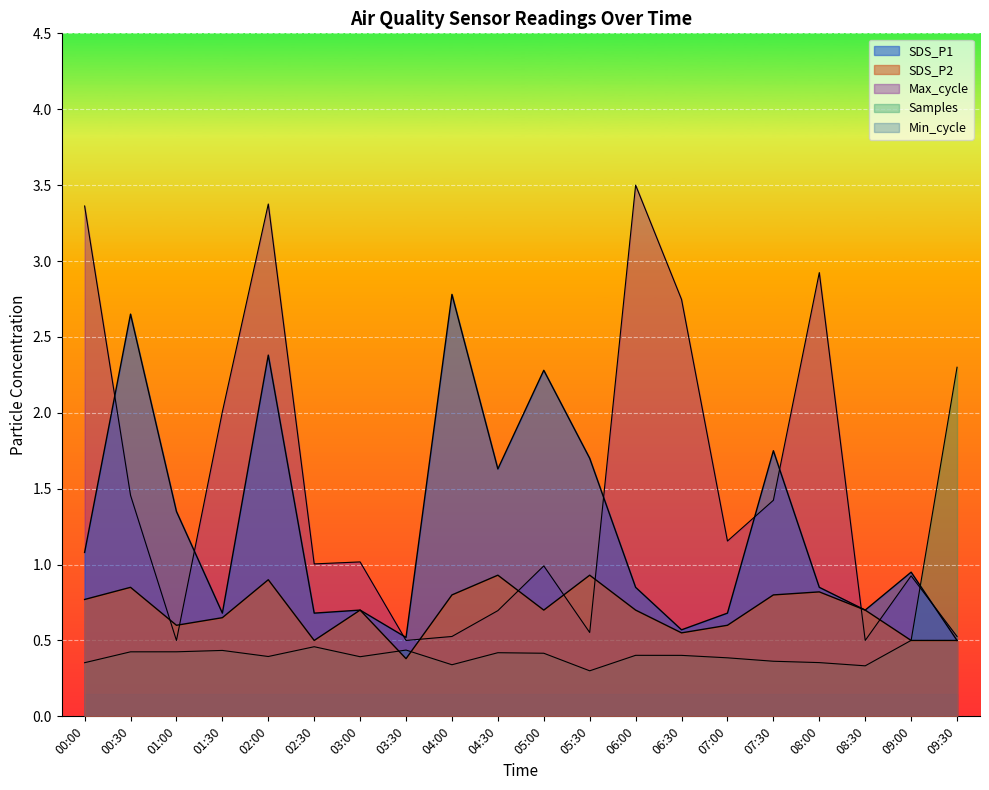

At which label is Samples_norm closest to 1?

09:00